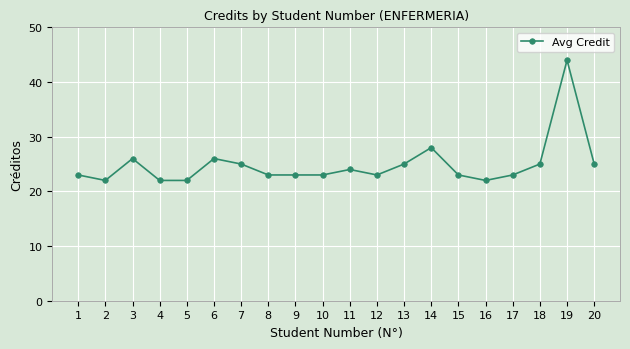

True or false: there are more than 0 points higher than both neighbors.

True